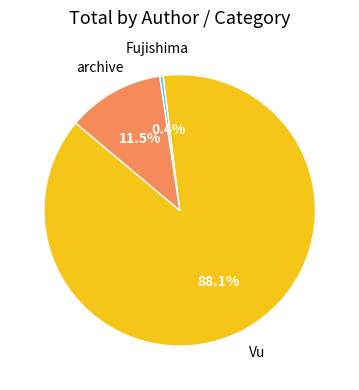

How many segments does this pie chart have?

3